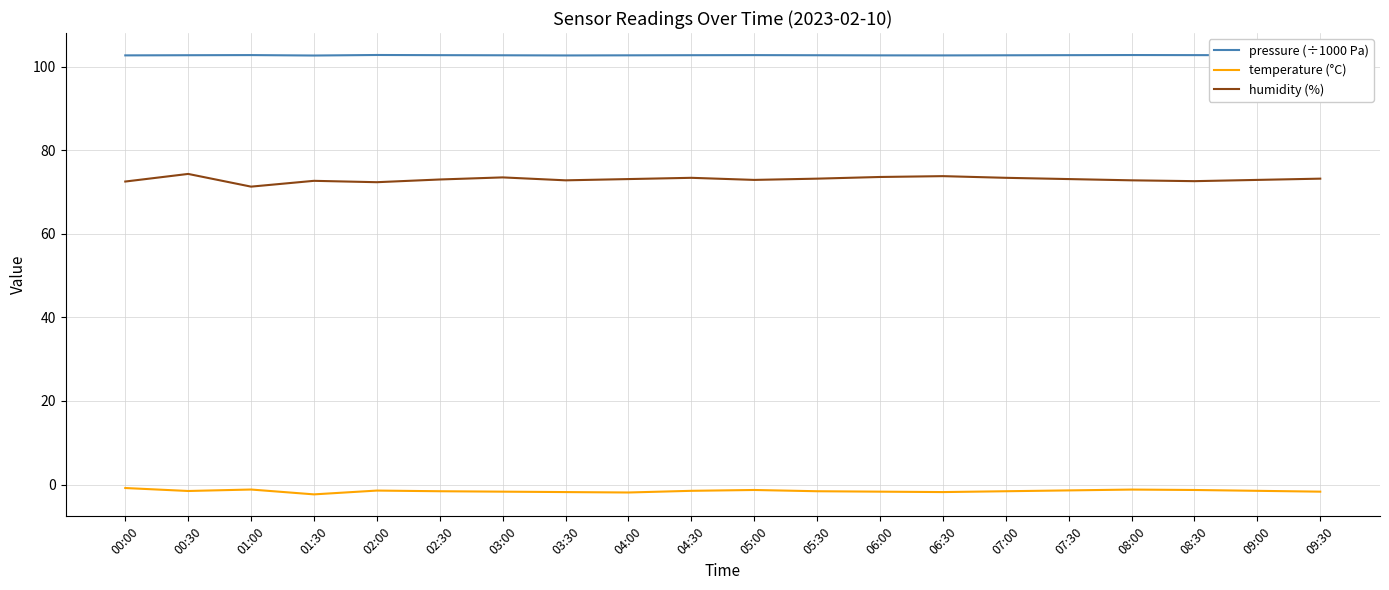

What is the spread (max minus min) of values at 01:30?

105.0